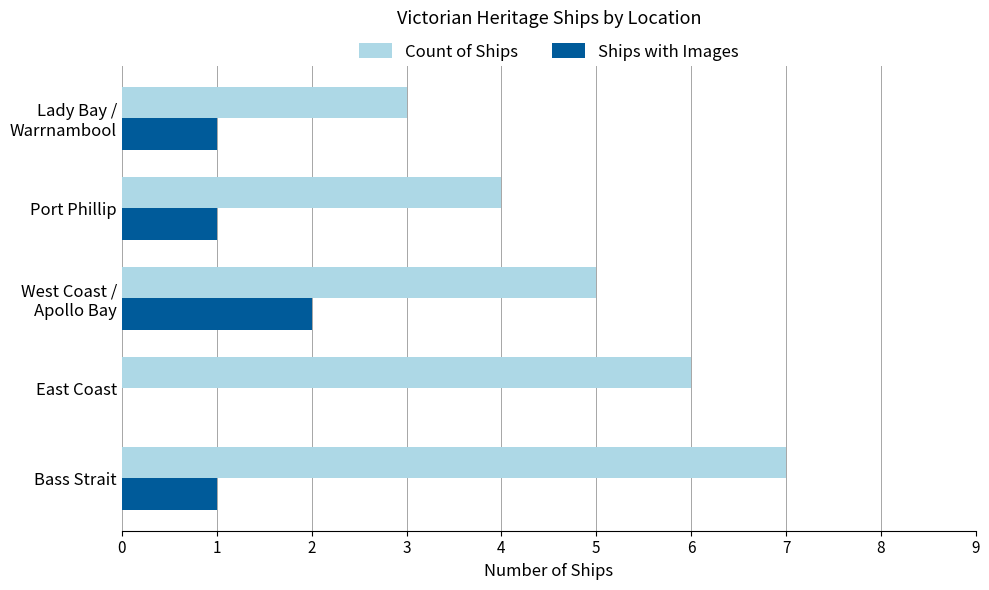

What is the total value across all series at Port Phillip?

5